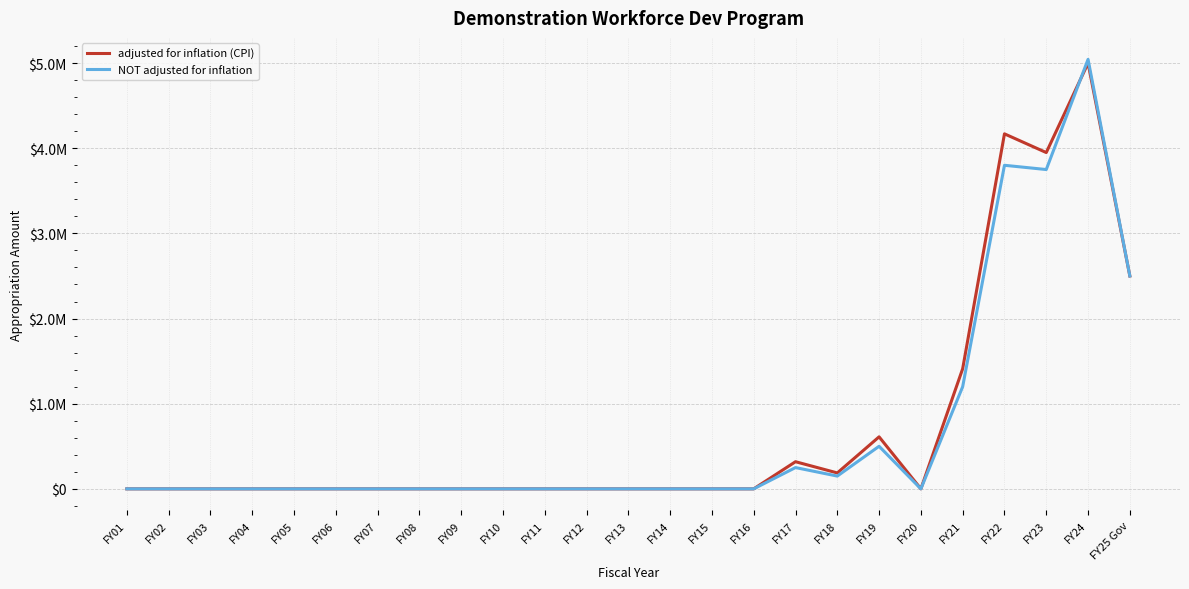

Does the chart display data point markers on the line(s)?

No